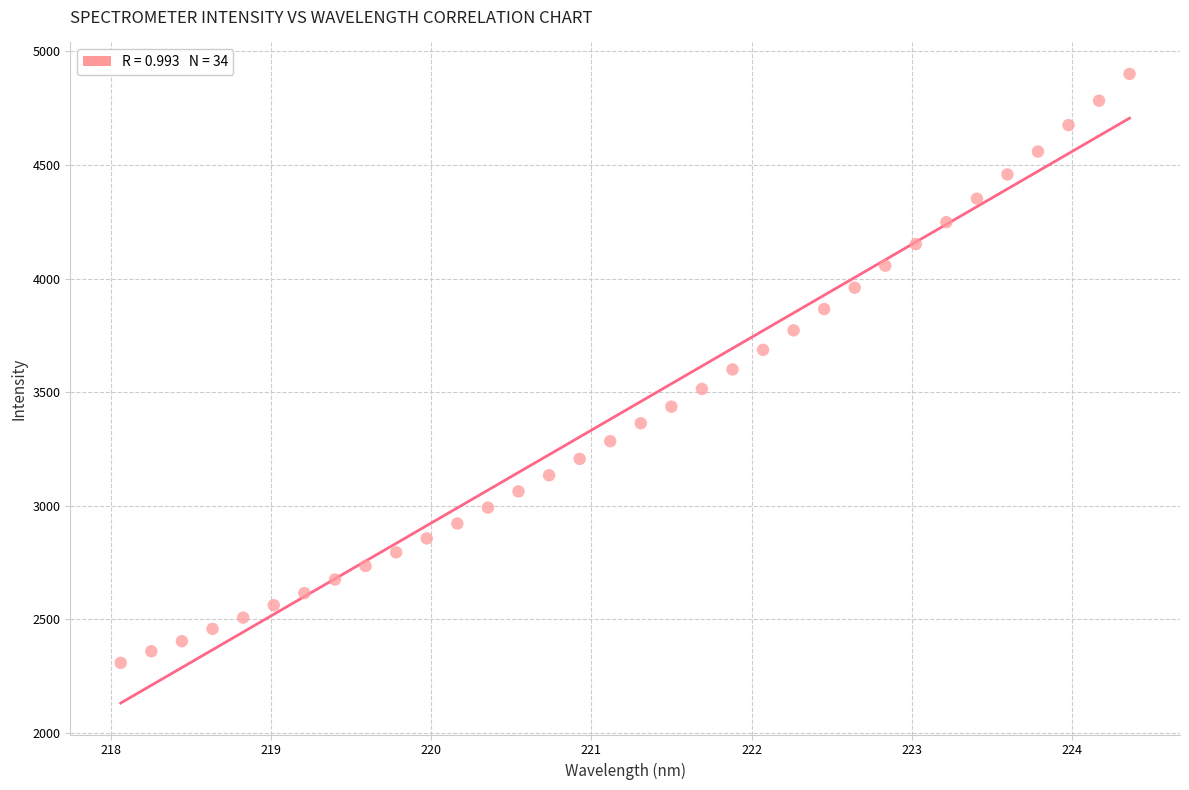

What is the range of Y values (max minus min)?

2592.5